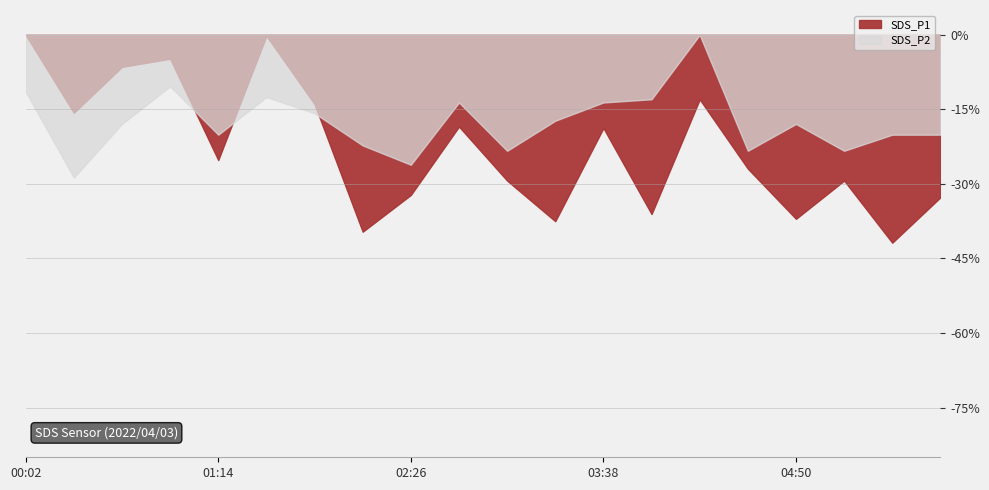

True or false: SDS_P2 and SDS_P1 intersect in this chart.

False